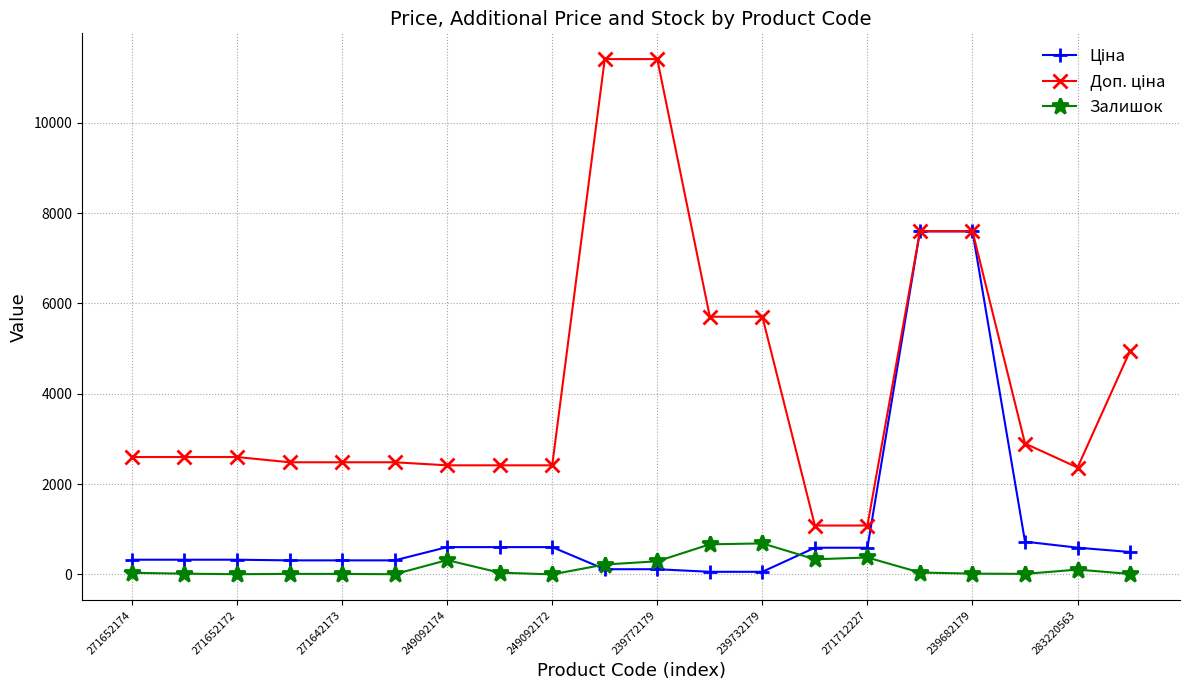

True or false: Залишок has more than 2 interior local peaks.

True